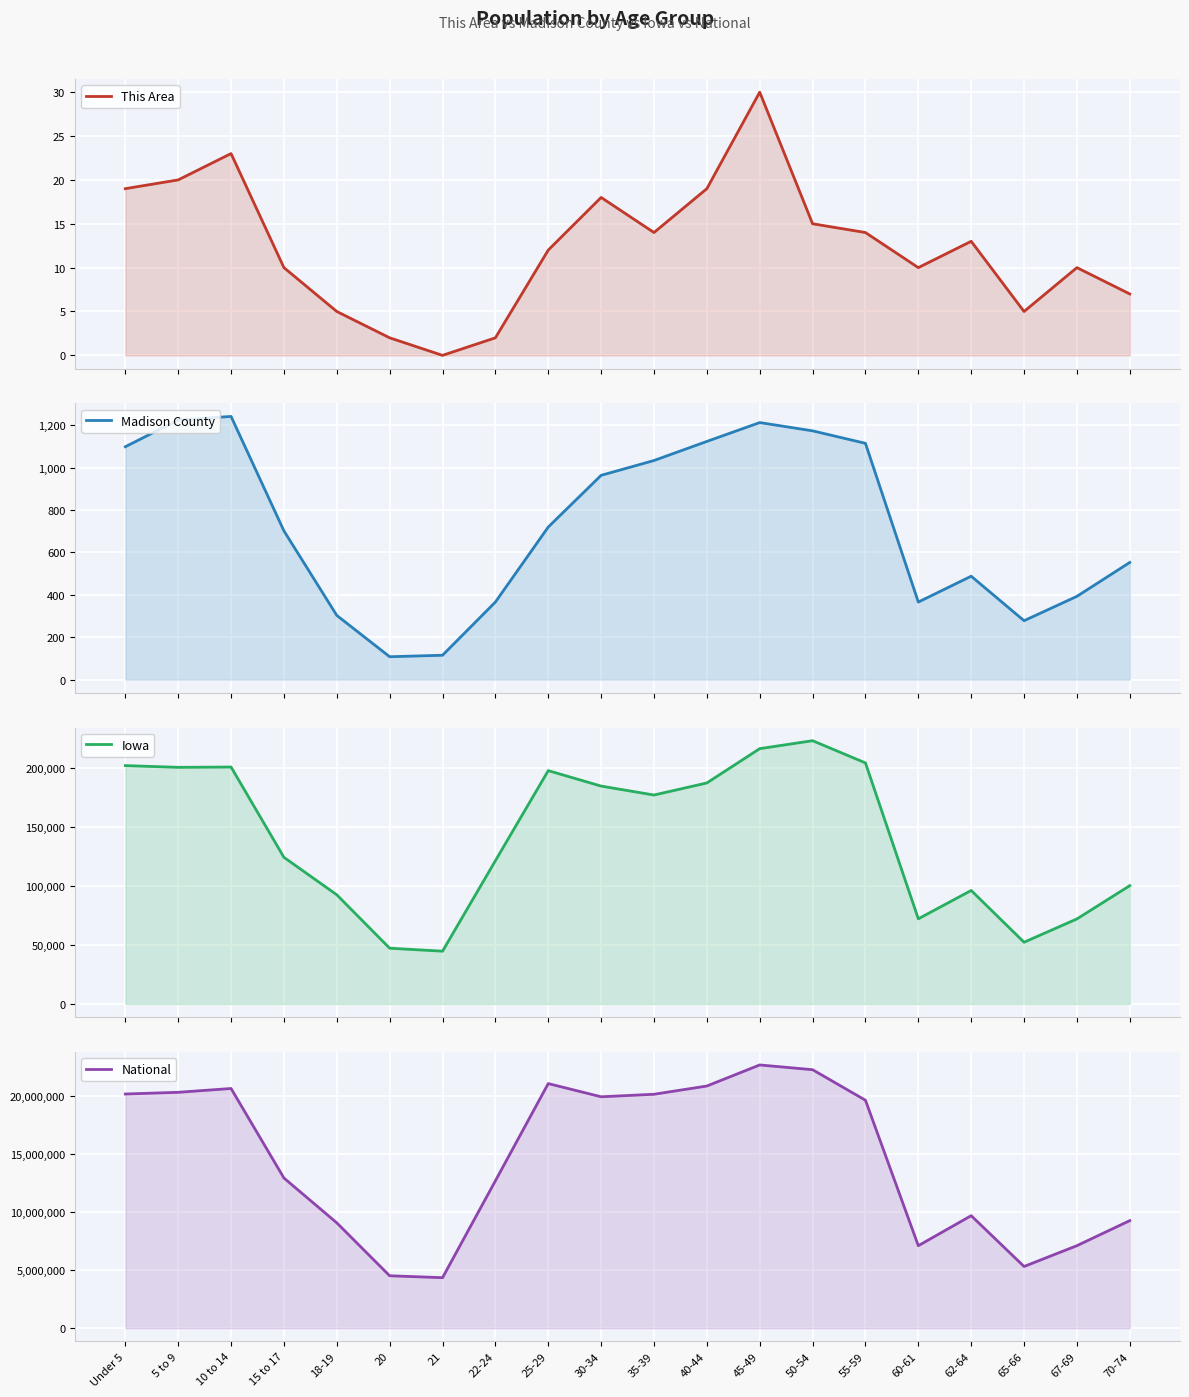

Where is This Area nearest to the value 15?

50-54